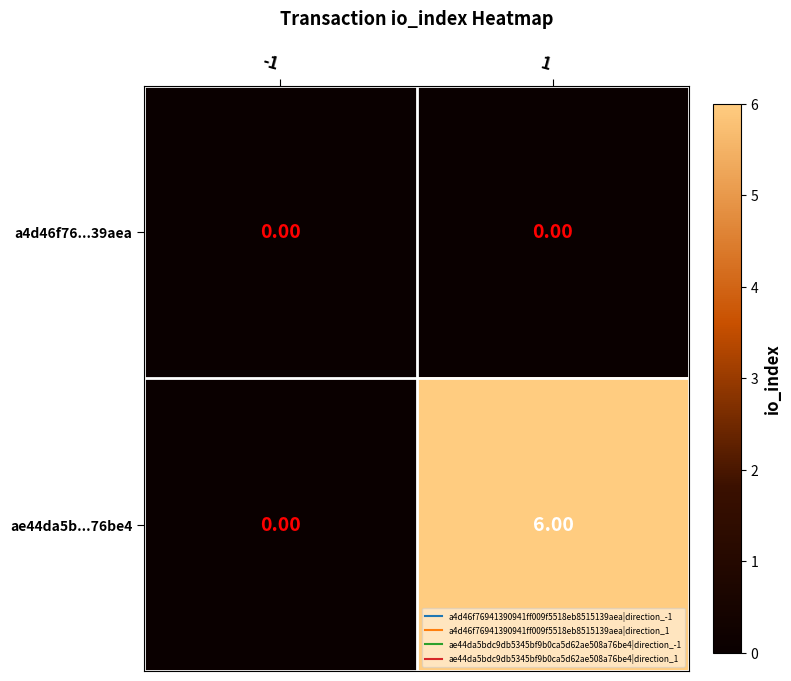

How many categories are shown in the chart?

2